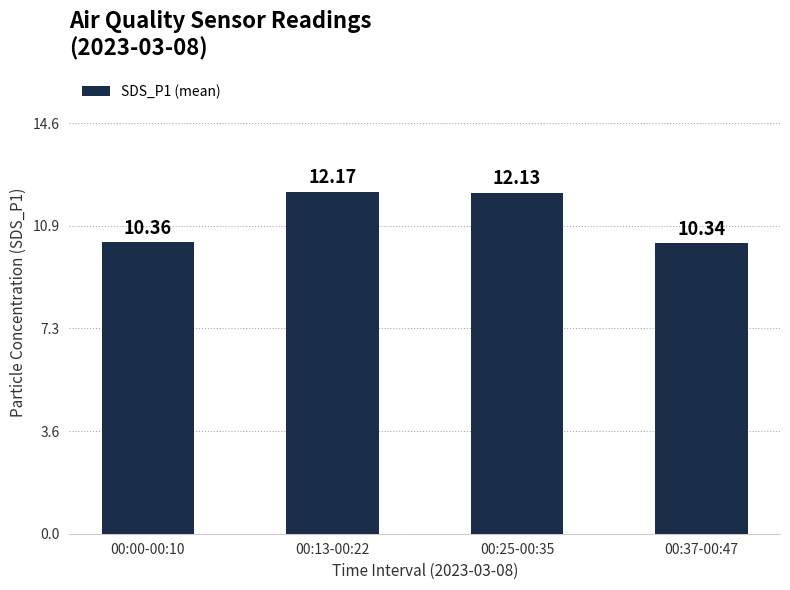

Which label corresponds to the largest value in the chart?

00:13-00:22